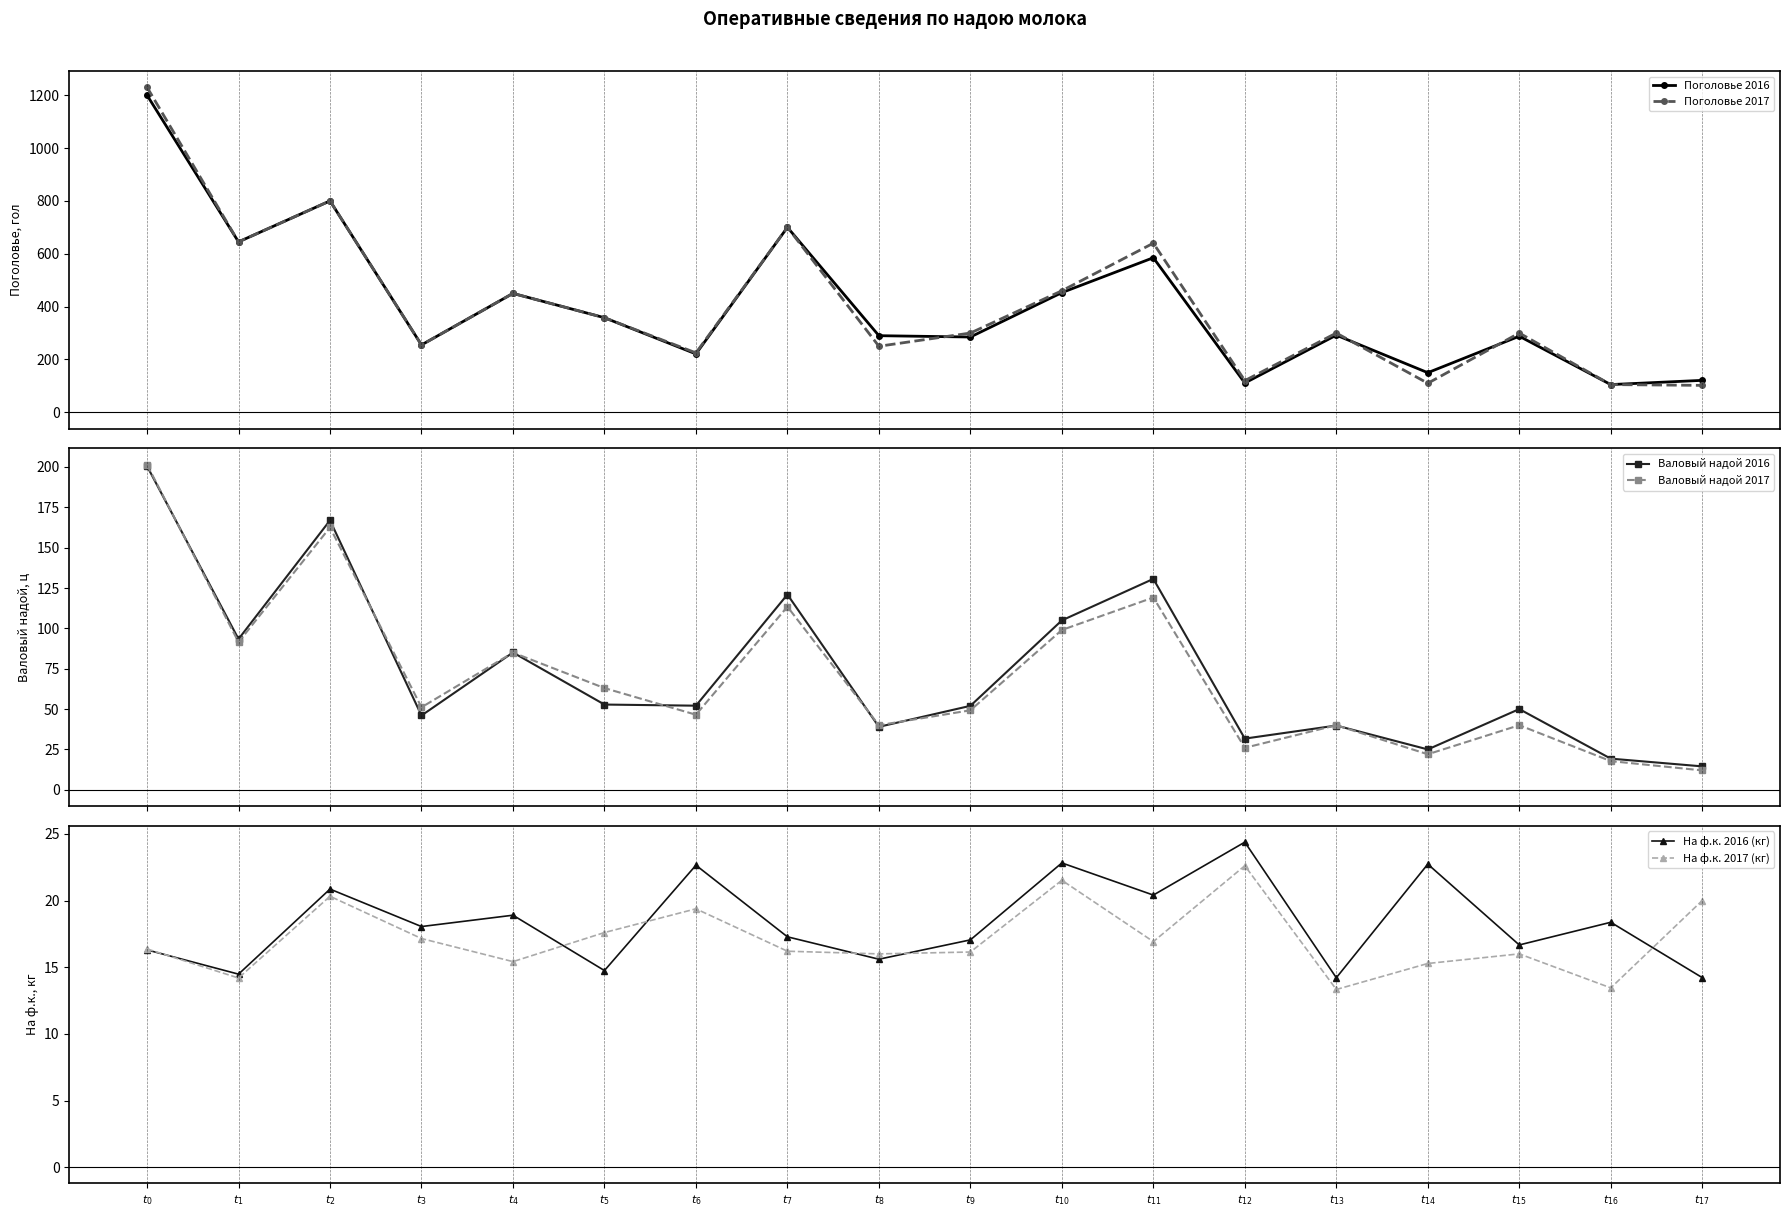

What are all the series names shown in the legend?

Поголовье 2016, Поголовье 2017, Валовый надой 2016, Валовый надой 2017, На ф.к. 2016 (кг), На ф.к. 2017 (кг)